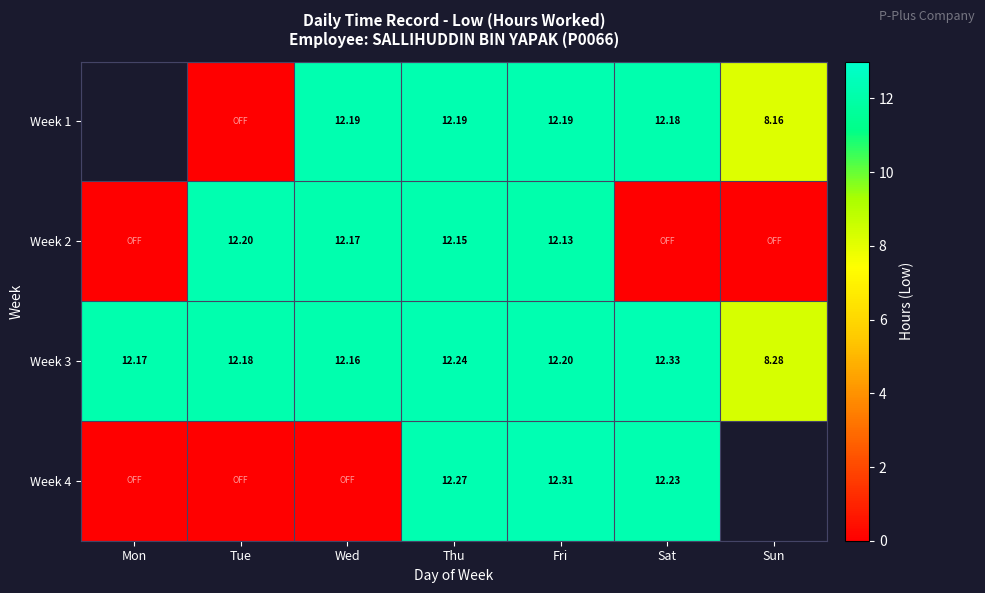

At which label is Week 3 closest to 10?

Sun